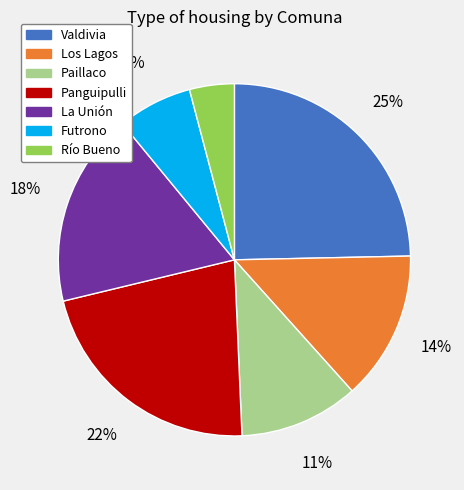

To the nearest percent, what portion does Panguipulli represent?

22%